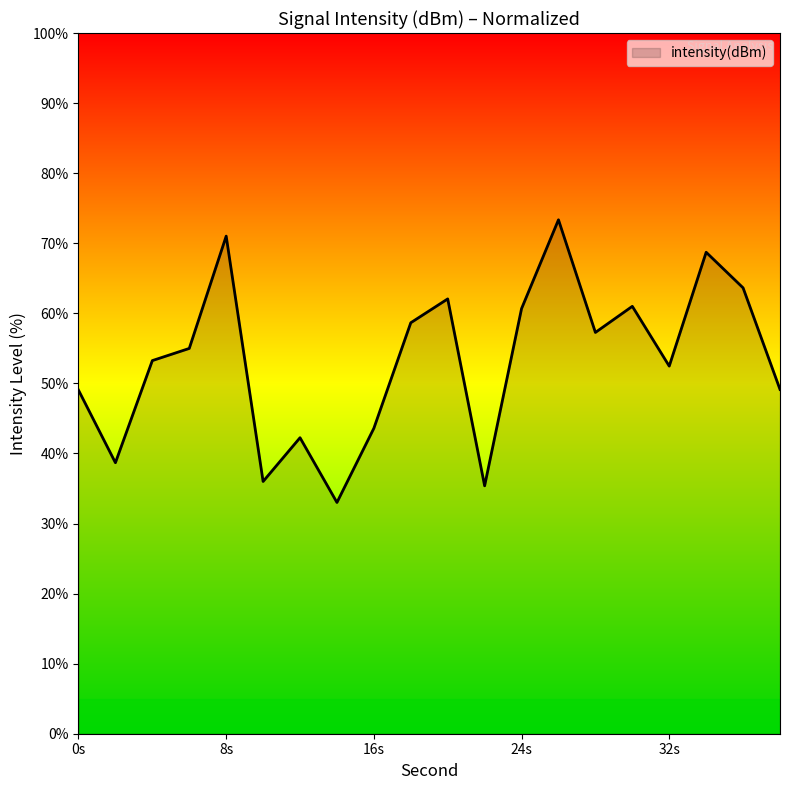

What is the smallest value displayed?

33.0